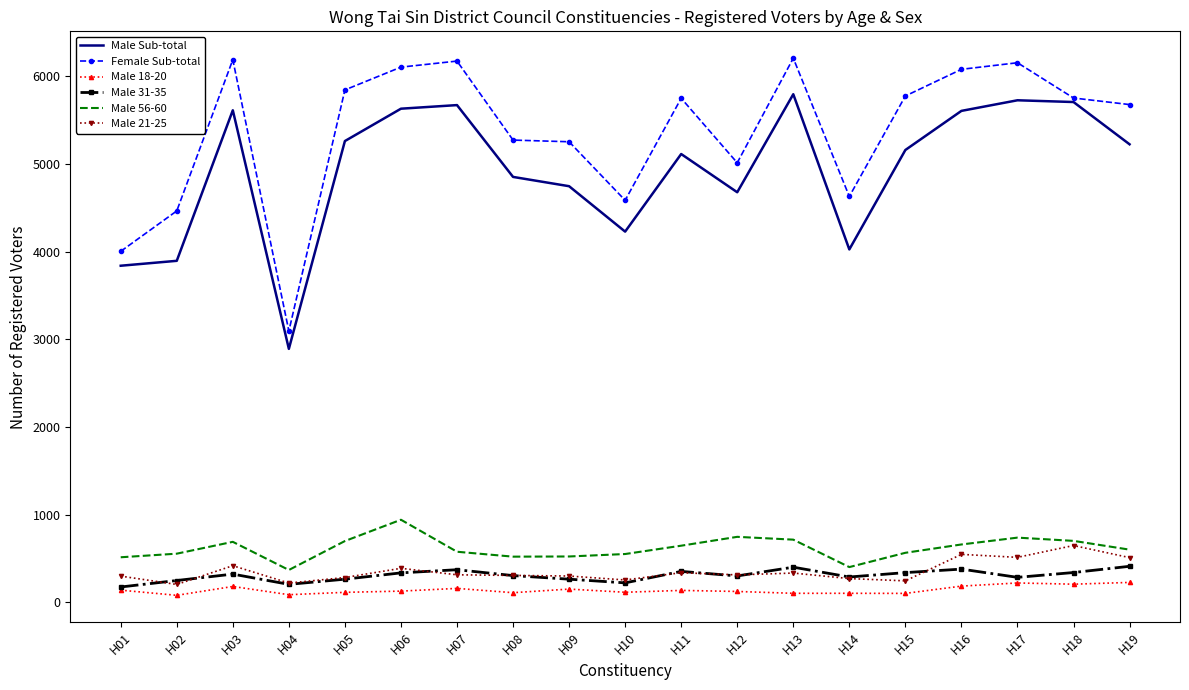

What is the sum of all Male Sub-total values?

93636